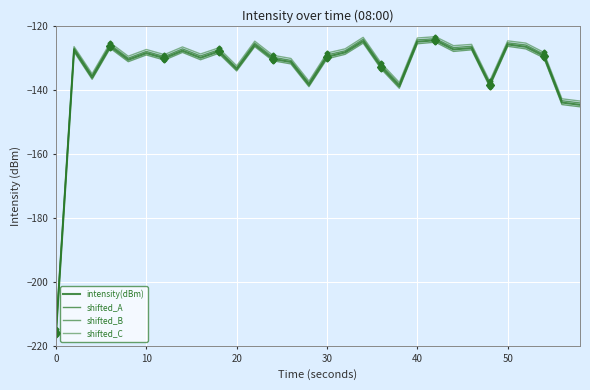

How many lines are shown in the chart?

4